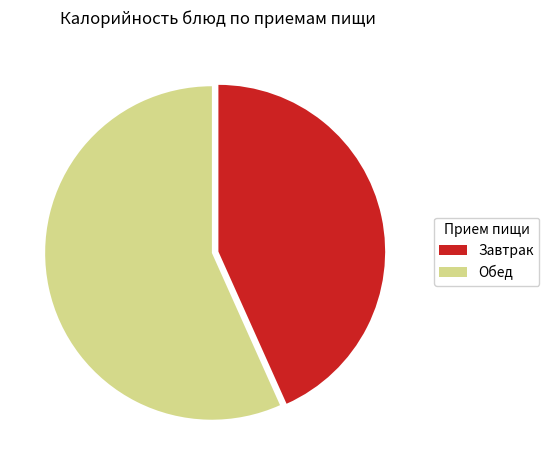

How many slices are in this pie chart?

2